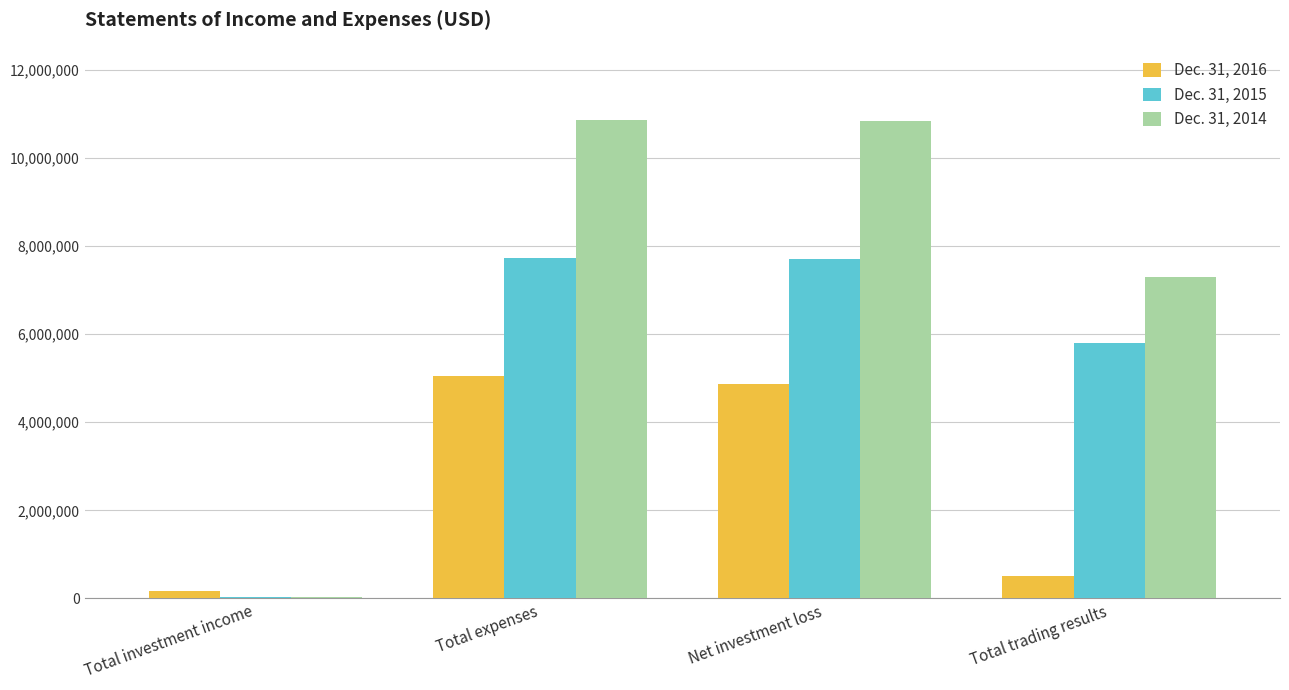

How many distinct data groups are displayed?

3